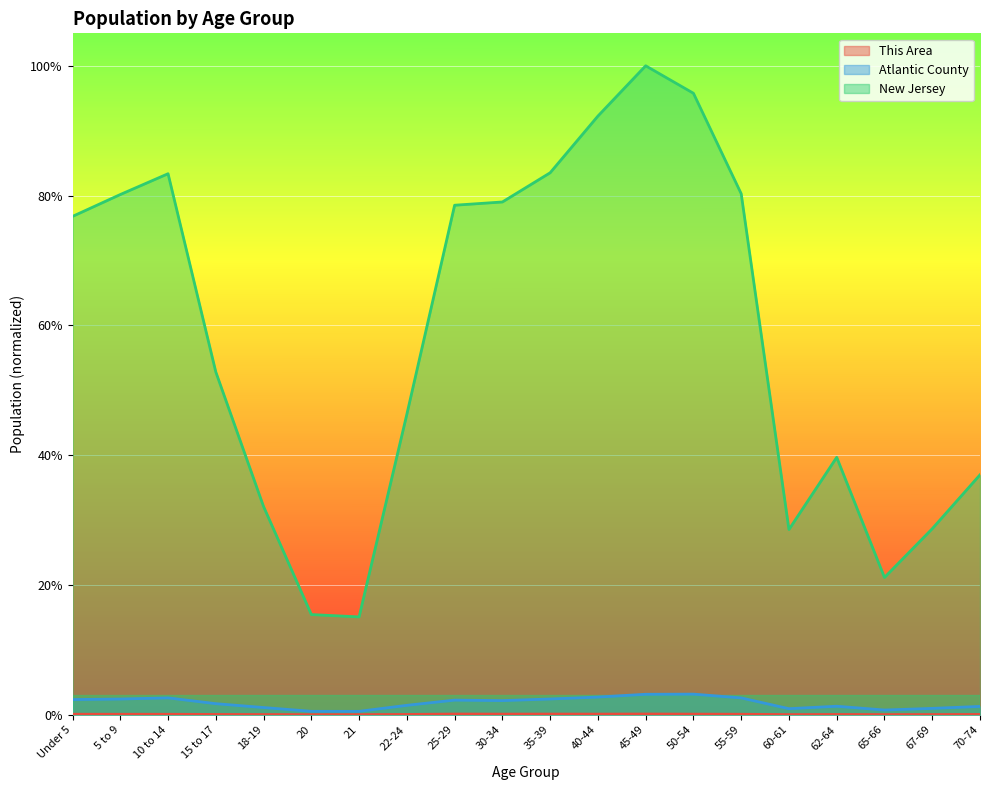

Which label corresponds to the largest value in the chart?

45-49